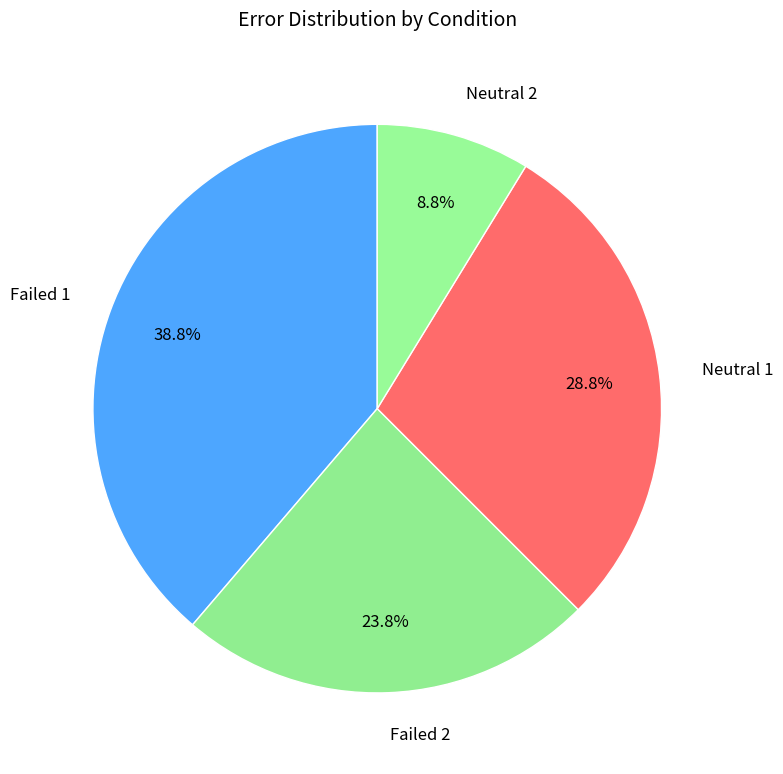

Rank the categories by value from lowest to highest.

Neutral 2, Failed 2, Neutral 1, Failed 1